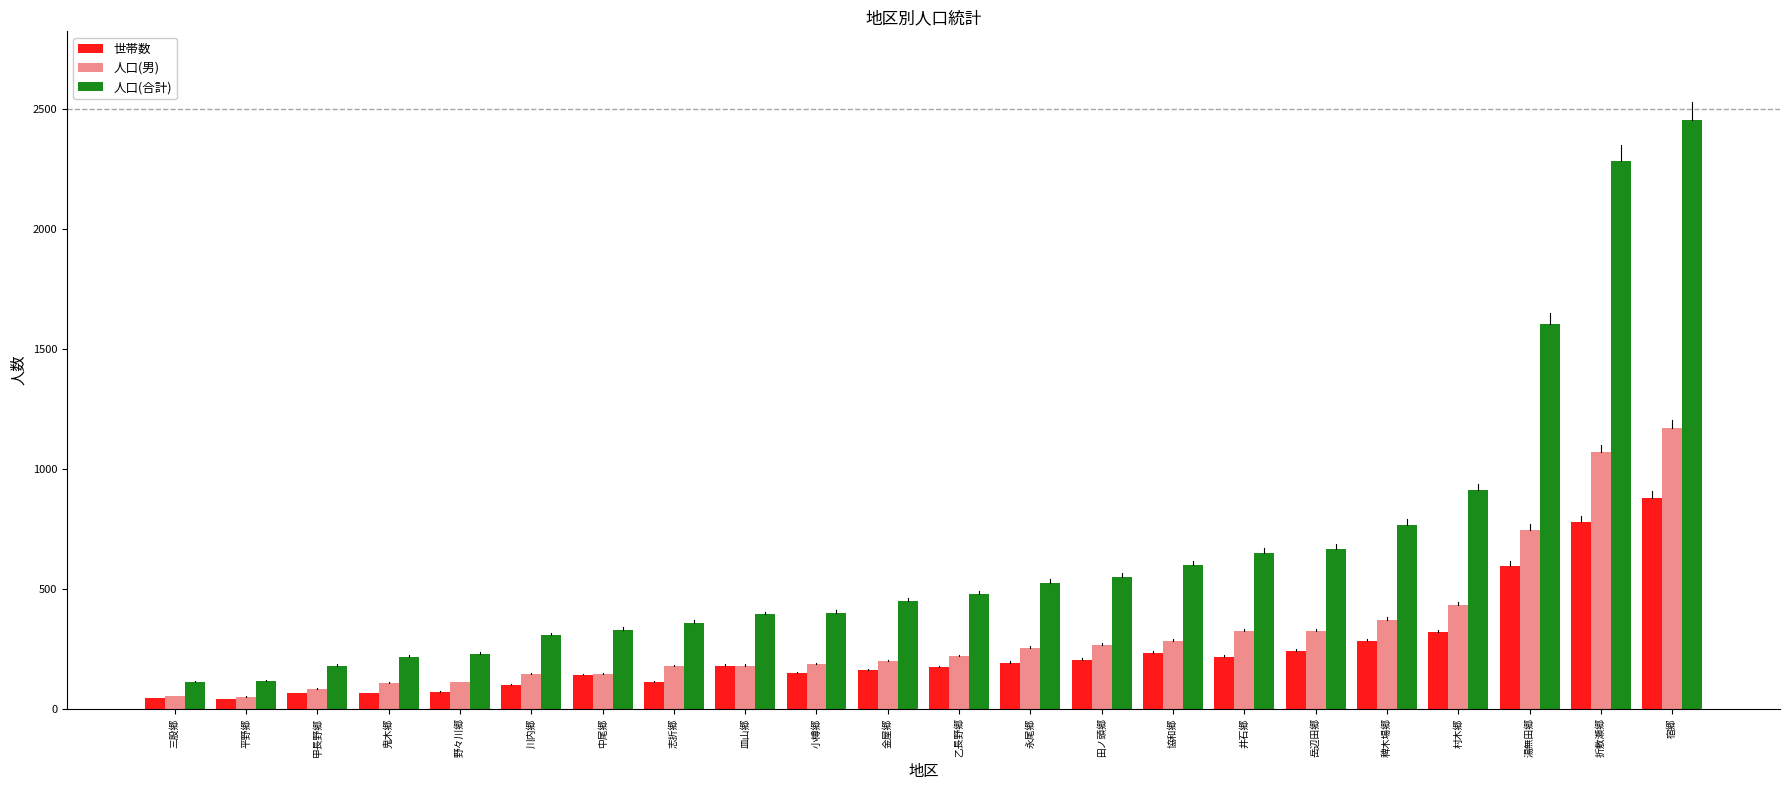

How many groups of bars are there?

22